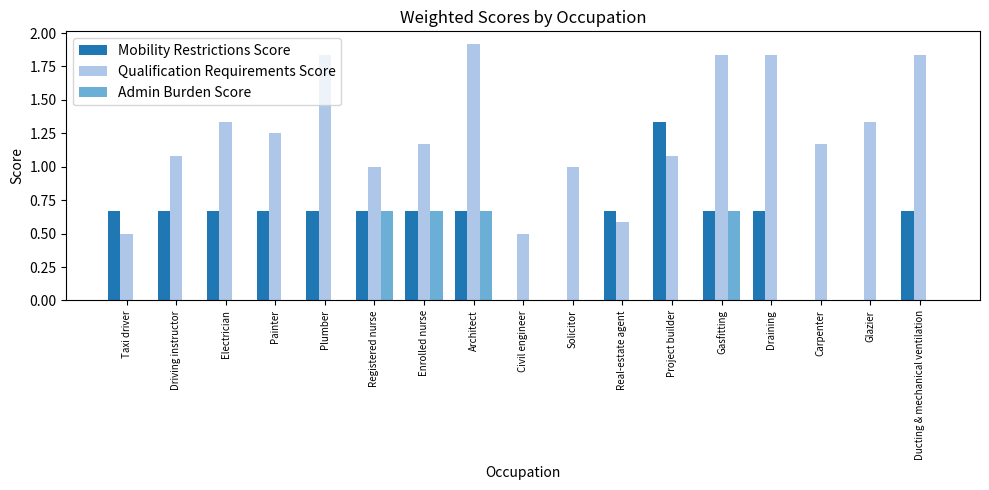

What is the sum of all Admin Burden Score values?

2.7